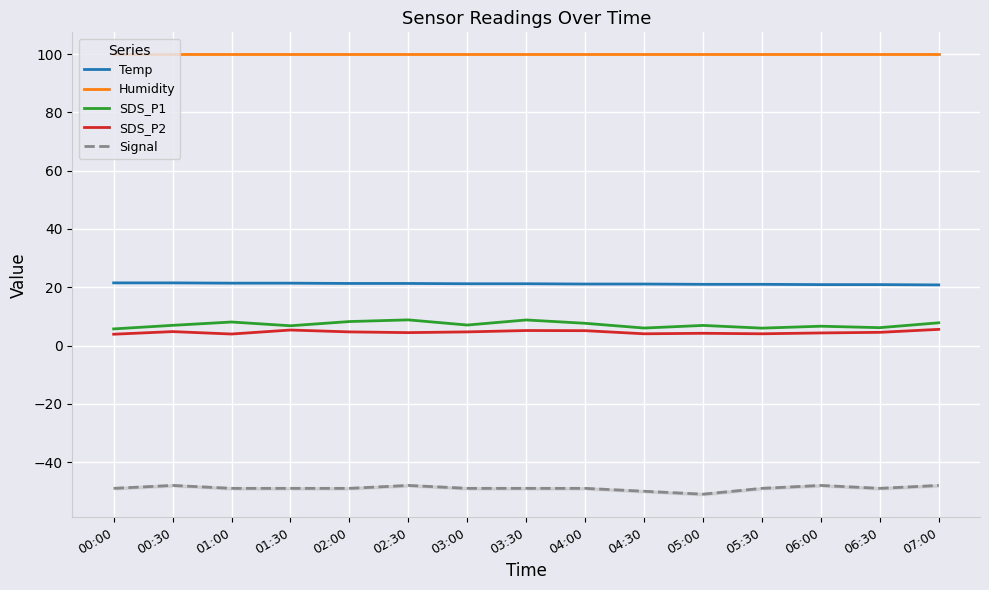

True or false: Temp and SDS_P2 intersect in this chart.

False